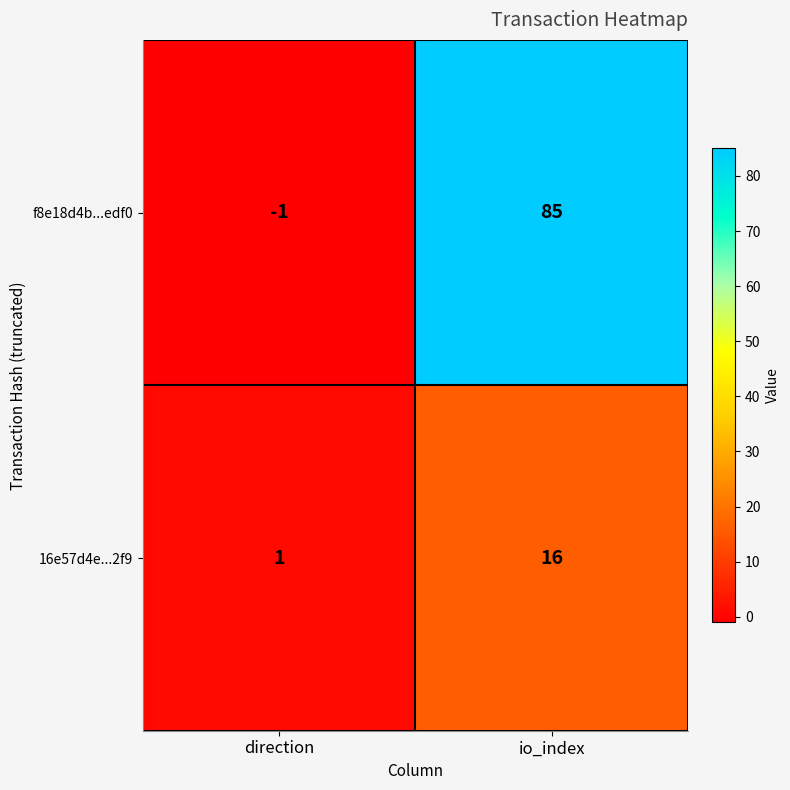

What is the average value of the f8e18d4b...edf0 series?

42